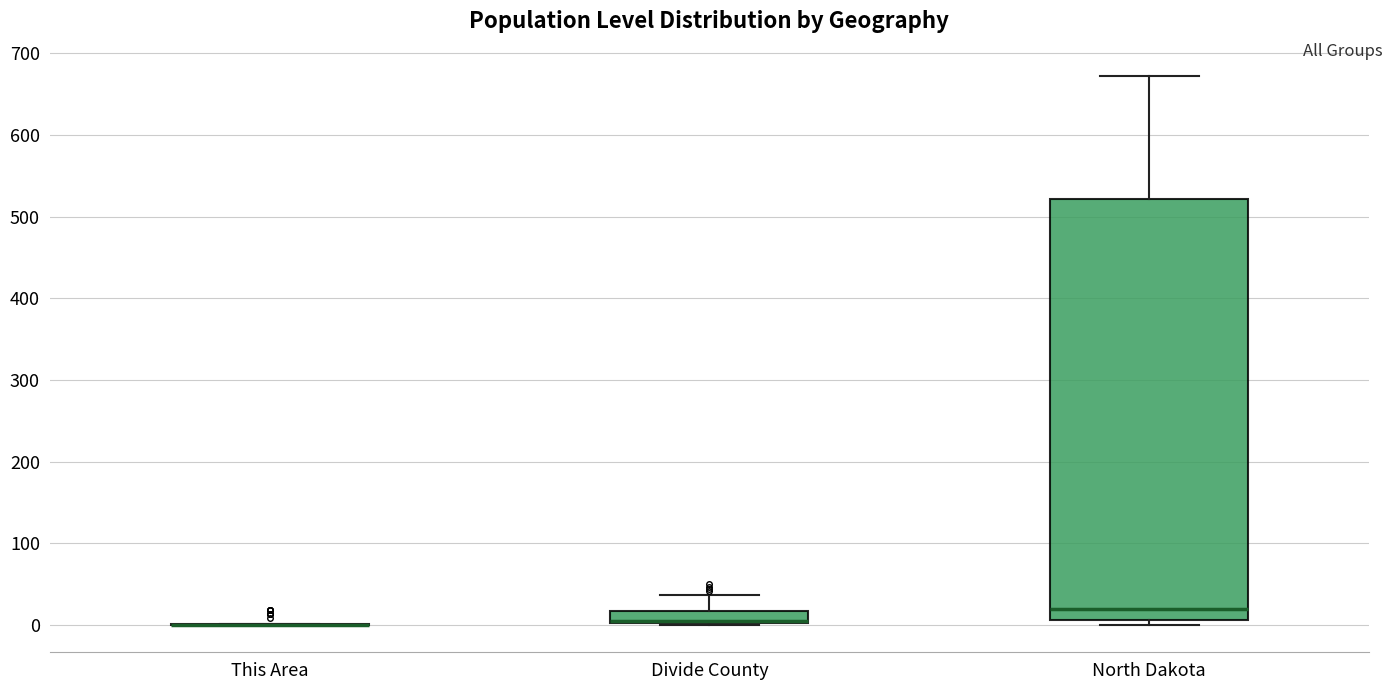

Reading left to right, transcribe this box plot: for each box, give where its median line is, the range the box spans, and where its two whiskers end, as read against the y-axis. The values are not printed on the chart, so give them approximately, as read against the axis.

This Area: box collapsed to a line at 0, whiskers 0 to 0
Divide County: median 10, box 0 to 20, whiskers 0 to 40
North Dakota: median 20, box 10 to 520, whiskers 0 to 670